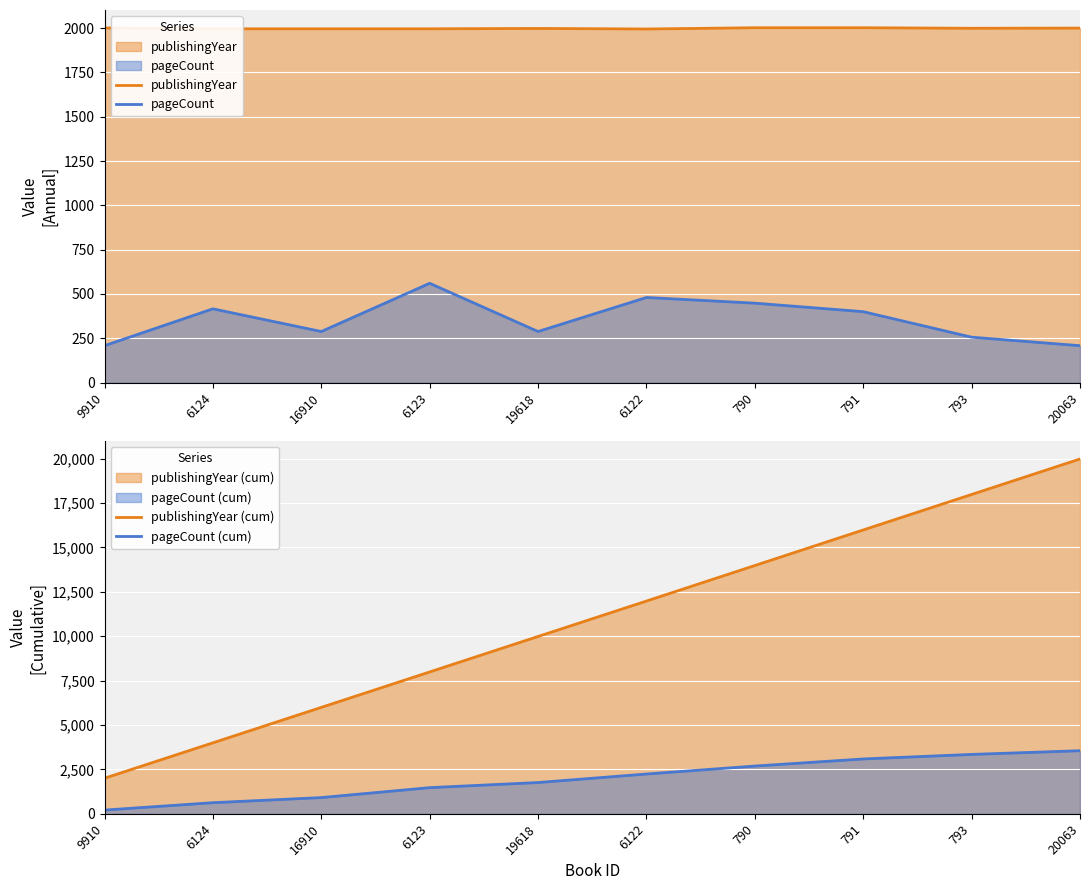

Which series has the largest range (max minus min)?

publishingYear (cum)